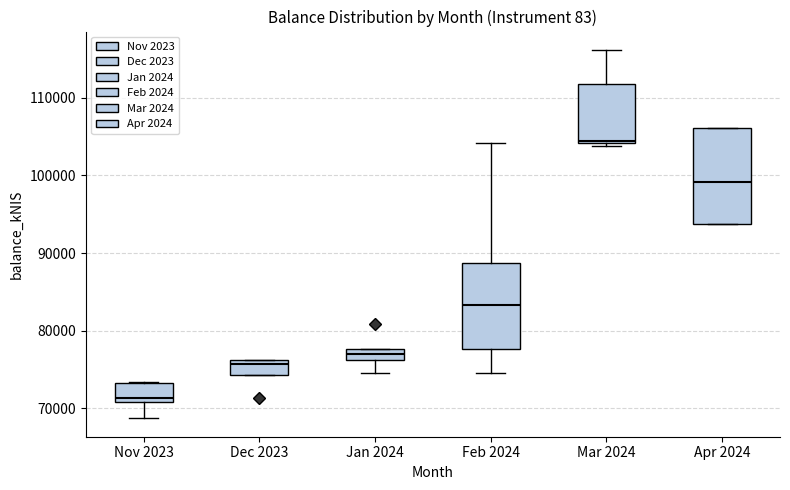

Which box is the tallest, from its lower edge to its upper edge?

Apr 2024